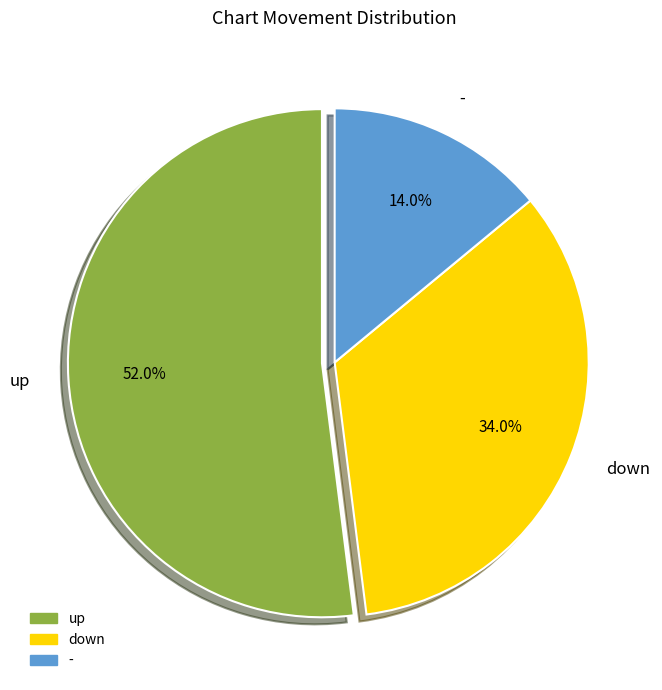

To the nearest percent, what is the average slice percentage?

33%